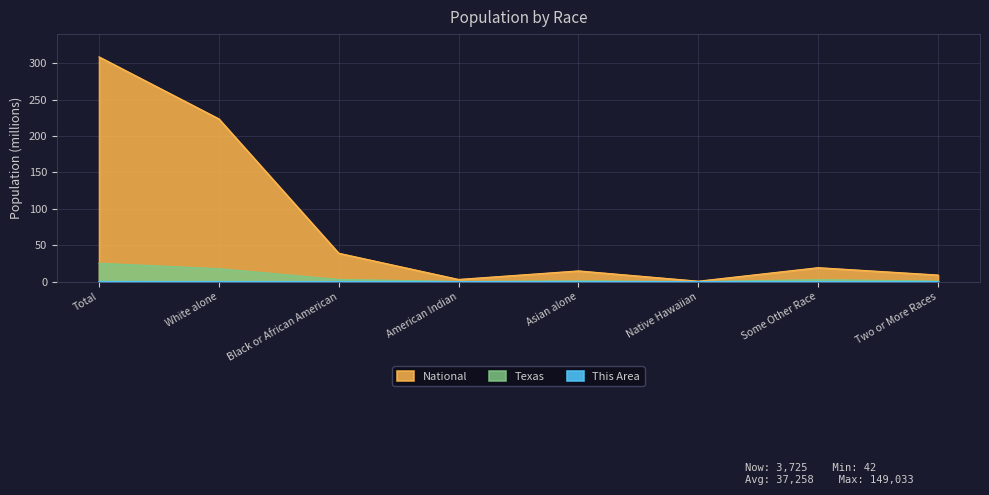

Reading left to right, list all the values displayed in this chart.

This Area: 0.1	0.1	0.1	0.0	0.0	0.0	0.0	0.0
Texas: 25.1	17.7	3.0	0.2	1.0	0.0	2.6	0.7
National: 308.7	223.6	38.9	2.9	14.7	0.5	19.1	9.0